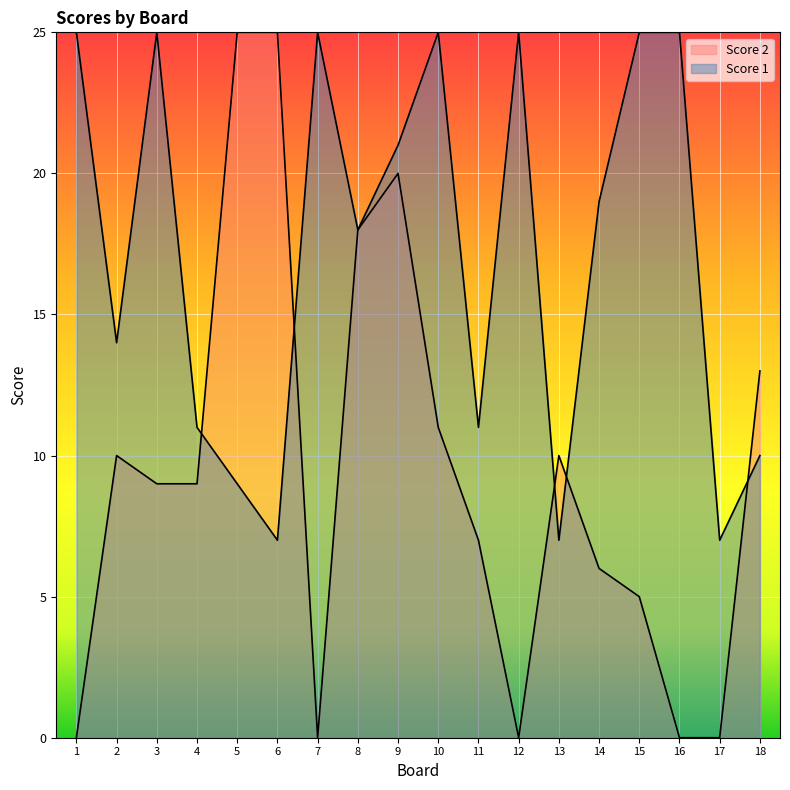

At how many categories does at least one series exceed 2?

18